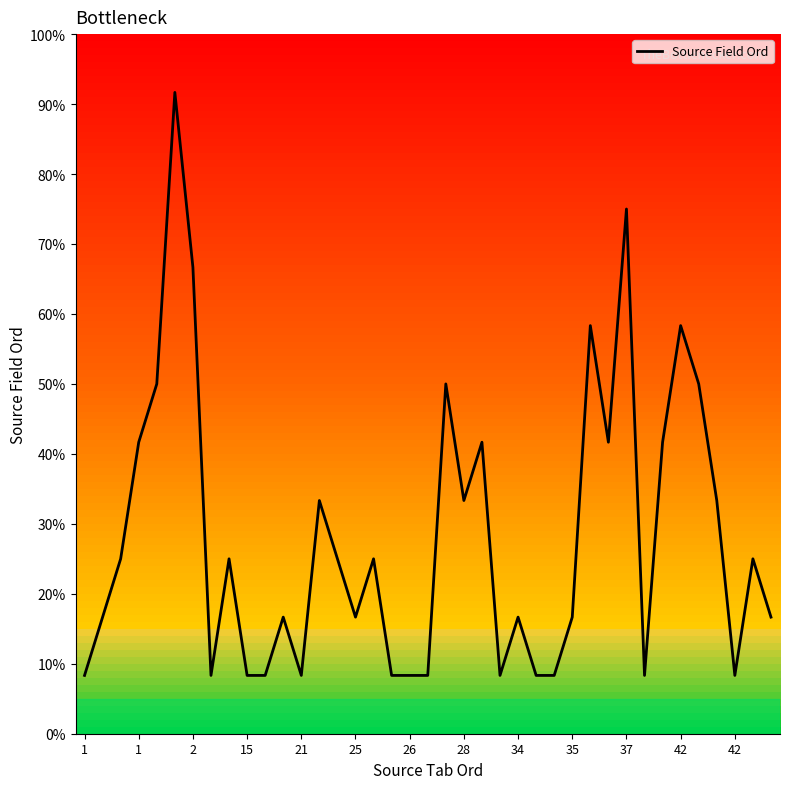

What is the greatest value displayed?

91.7